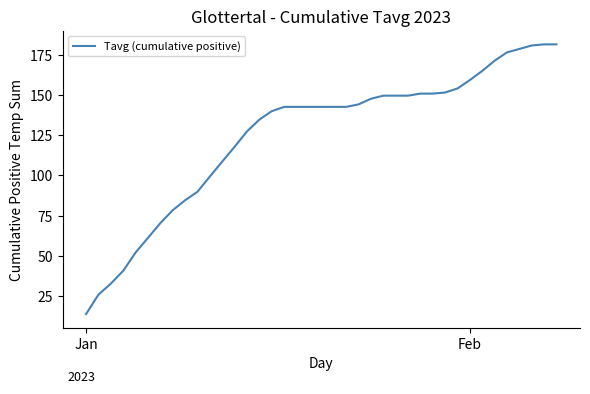

How many categories are shown in the chart?

39